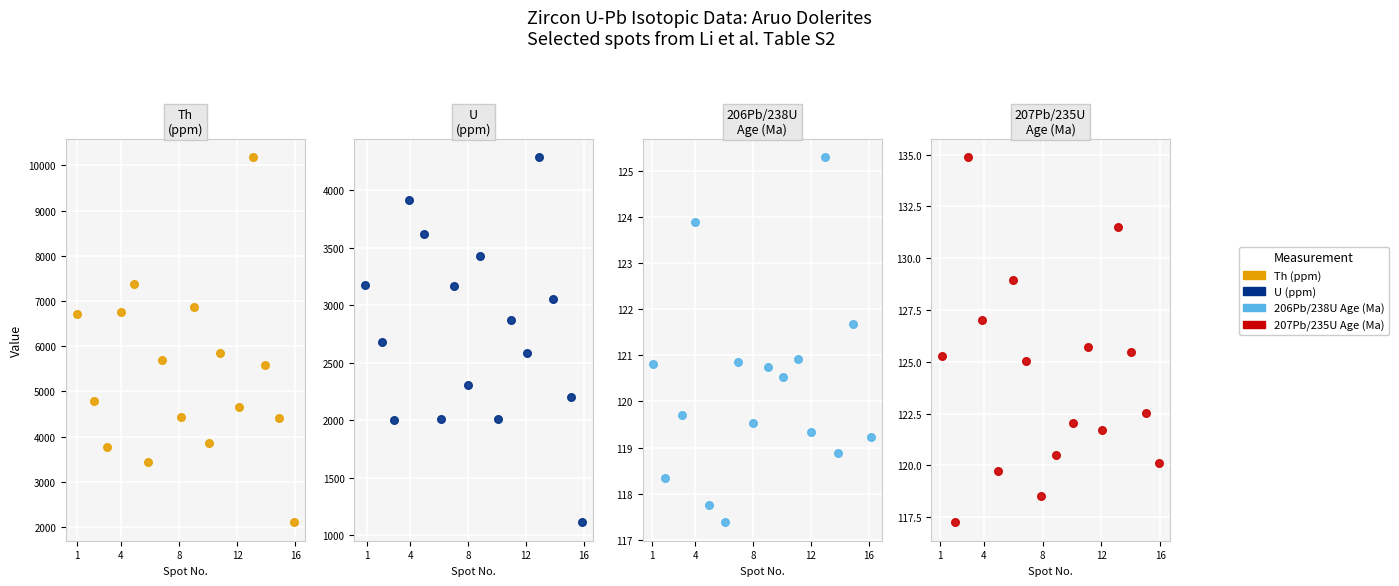

Which series has the largest Y range (max minus min)?

Th (ppm)